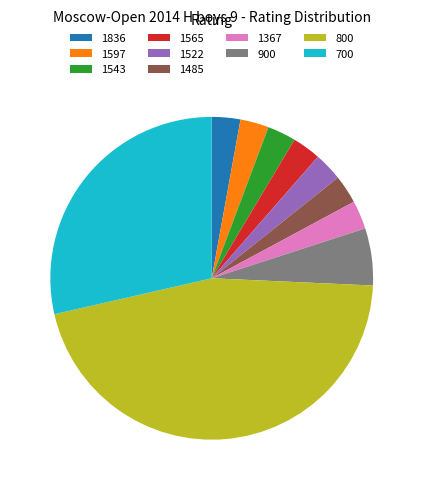

Combined, do 1597 and 1485 account for over 50%?

No